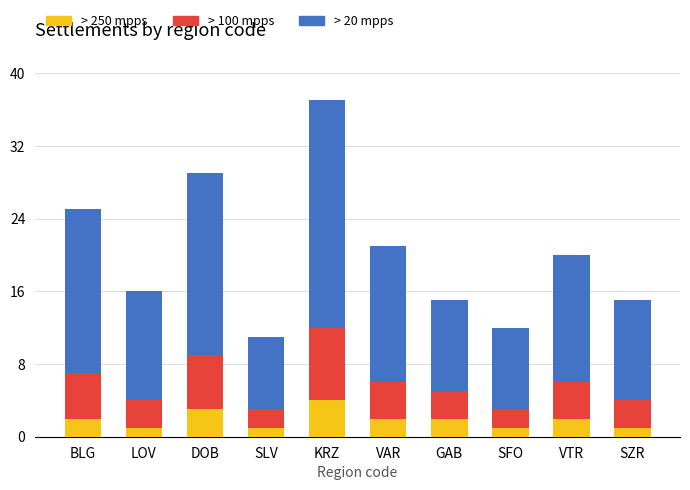

At which category is the sum across all series the highest?

KRZ